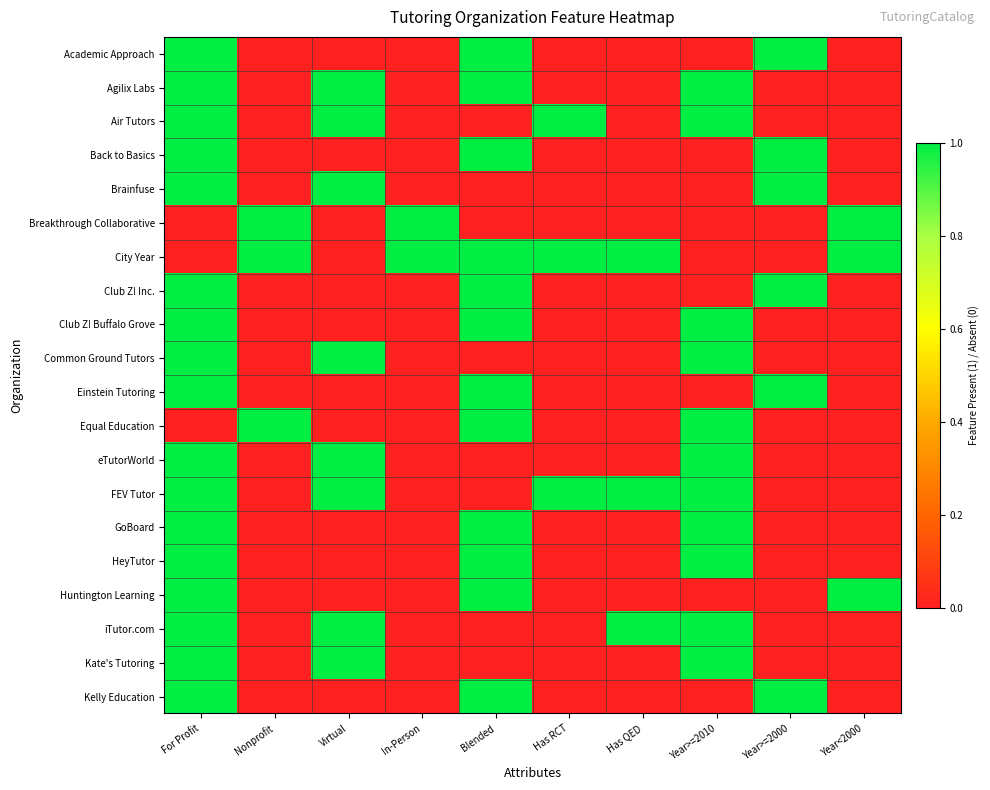

Reading left to right, transcribe all the data shown in this chart.

Academic Approach: For Profit=1	Nonprofit=0	Virtual=0	In-Person=0	Blended=1	Has RCT=0	Has QED=0	Year>=2010=0	Year>=2000=1	Year<2000=0
Agilix Labs: For Profit=1	Nonprofit=0	Virtual=1	In-Person=0	Blended=1	Has RCT=0	Has QED=0	Year>=2010=1	Year>=2000=0	Year<2000=0
Air Tutors: For Profit=1	Nonprofit=0	Virtual=1	In-Person=0	Blended=0	Has RCT=1	Has QED=0	Year>=2010=1	Year>=2000=0	Year<2000=0
Back to Basics: For Profit=1	Nonprofit=0	Virtual=0	In-Person=0	Blended=1	Has RCT=0	Has QED=0	Year>=2010=0	Year>=2000=1	Year<2000=0
Brainfuse: For Profit=1	Nonprofit=0	Virtual=1	In-Person=0	Blended=0	Has RCT=0	Has QED=0	Year>=2010=0	Year>=2000=1	Year<2000=0
Breakthrough Collaborative: For Profit=0	Nonprofit=1	Virtual=0	In-Person=1	Blended=0	Has RCT=0	Has QED=0	Year>=2010=0	Year>=2000=0	Year<2000=1
City Year: For Profit=0	Nonprofit=1	Virtual=0	In-Person=1	Blended=1	Has RCT=1	Has QED=1	Year>=2010=0	Year>=2000=0	Year<2000=1
Club Z! Inc.: For Profit=1	Nonprofit=0	Virtual=0	In-Person=0	Blended=1	Has RCT=0	Has QED=0	Year>=2010=0	Year>=2000=1	Year<2000=0
Club Z! Buffalo Grove: For Profit=1	Nonprofit=0	Virtual=0	In-Person=0	Blended=1	Has RCT=0	Has QED=0	Year>=2010=1	Year>=2000=0	Year<2000=0
Common Ground Tutors: For Profit=1	Nonprofit=0	Virtual=1	In-Person=0	Blended=0	Has RCT=0	Has QED=0	Year>=2010=1	Year>=2000=0	Year<2000=0
Einstein Tutoring: For Profit=1	Nonprofit=0	Virtual=0	In-Person=0	Blended=1	Has RCT=0	Has QED=0	Year>=2010=0	Year>=2000=1	Year<2000=0
Equal Education: For Profit=0	Nonprofit=1	Virtual=0	In-Person=0	Blended=1	Has RCT=0	Has QED=0	Year>=2010=1	Year>=2000=0	Year<2000=0
eTutorWorld: For Profit=1	Nonprofit=0	Virtual=1	In-Person=0	Blended=0	Has RCT=0	Has QED=0	Year>=2010=1	Year>=2000=0	Year<2000=0
FEV Tutor: For Profit=1	Nonprofit=0	Virtual=1	In-Person=0	Blended=0	Has RCT=1	Has QED=1	Year>=2010=1	Year>=2000=0	Year<2000=0
GoBoard: For Profit=1	Nonprofit=0	Virtual=0	In-Person=0	Blended=1	Has RCT=0	Has QED=0	Year>=2010=1	Year>=2000=0	Year<2000=0
HeyTutor: For Profit=1	Nonprofit=0	Virtual=0	In-Person=0	Blended=1	Has RCT=0	Has QED=0	Year>=2010=1	Year>=2000=0	Year<2000=0
Huntington Learning: For Profit=1	Nonprofit=0	Virtual=0	In-Person=0	Blended=1	Has RCT=0	Has QED=0	Year>=2010=0	Year>=2000=0	Year<2000=1
iTutor.com: For Profit=1	Nonprofit=0	Virtual=1	In-Person=0	Blended=0	Has RCT=0	Has QED=1	Year>=2010=1	Year>=2000=0	Year<2000=0
Kate's Tutoring: For Profit=1	Nonprofit=0	Virtual=1	In-Person=0	Blended=0	Has RCT=0	Has QED=0	Year>=2010=1	Year>=2000=0	Year<2000=0
Kelly Education: For Profit=1	Nonprofit=0	Virtual=0	In-Person=0	Blended=1	Has RCT=0	Has QED=0	Year>=2010=0	Year>=2000=1	Year<2000=0